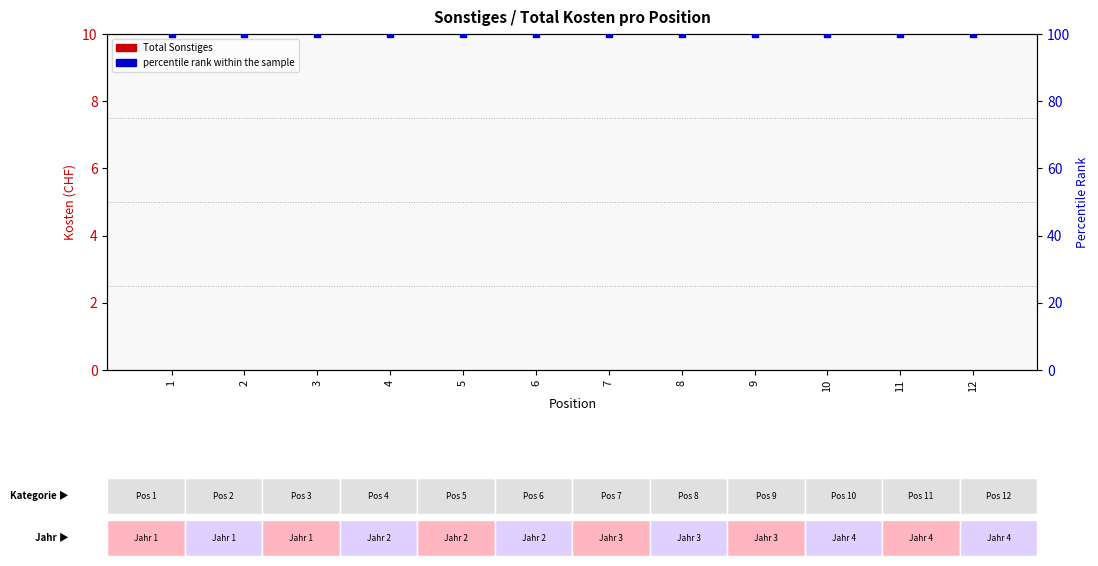

Which series contains the highest Y value?

percentile rank within the sample